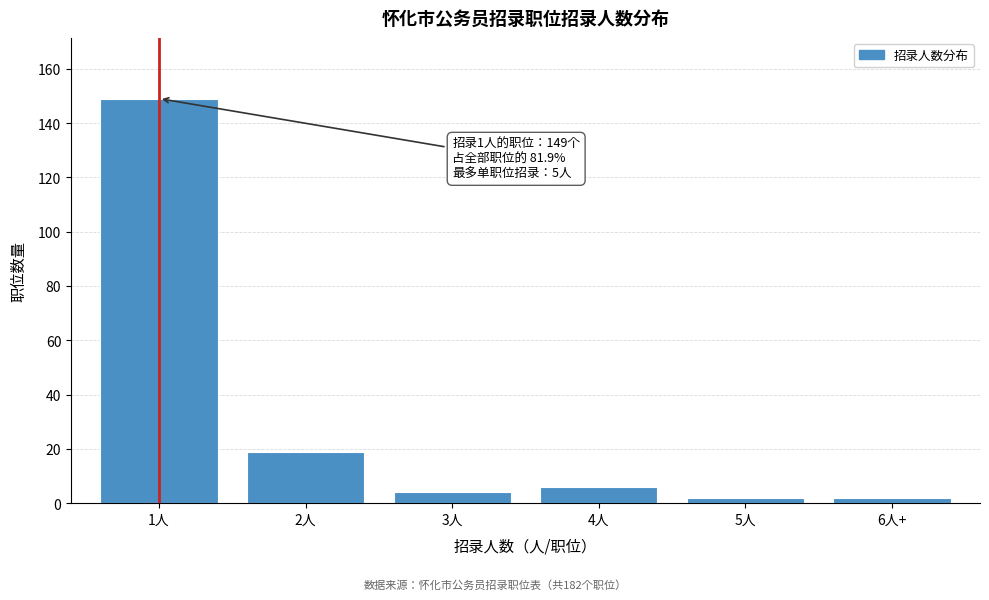

Reading left to right, what are all the values shown in this chart?

1人=149	2人=19	3人=4	4人=6	5人=2	6人+=2